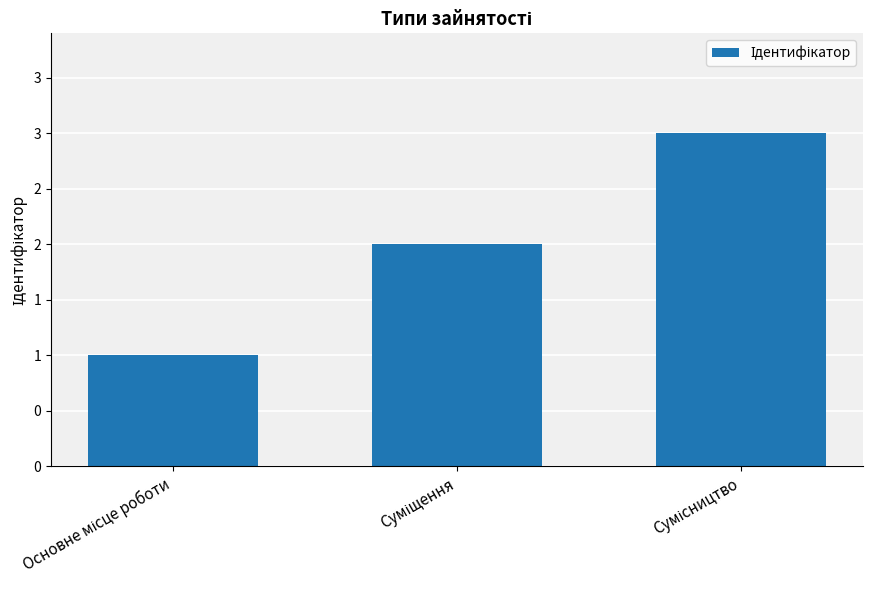

True or false: the data shows 1 at Основне місце роботи.

True